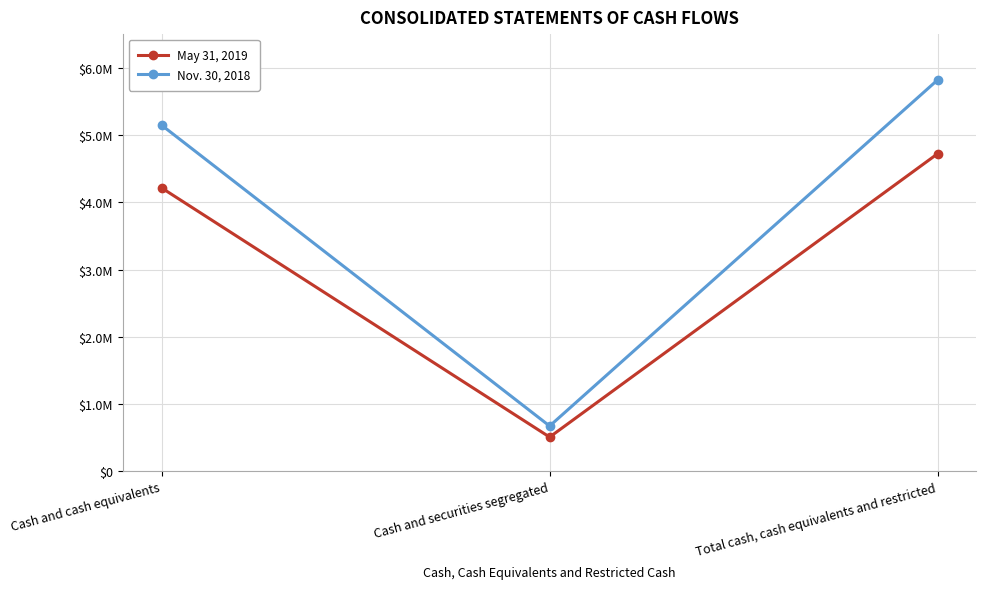

The Nov. 30, 2018 series shows 1587879 at Total cash, cash equivalents and restricted. True or false?

False